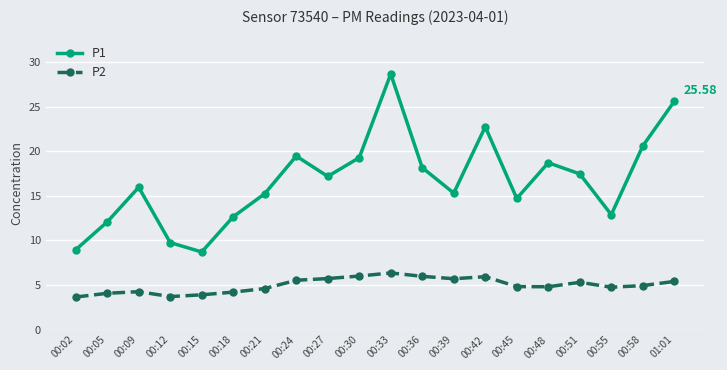

Is the value of P2 at 00:30 greater than the value of P1 at 00:36?

No